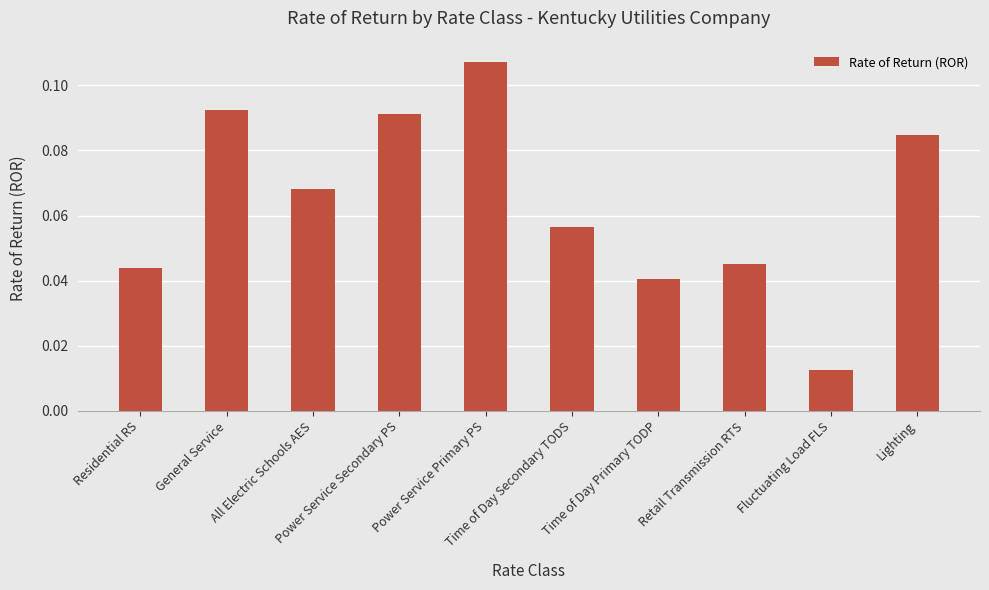

Are the bars horizontal?

No